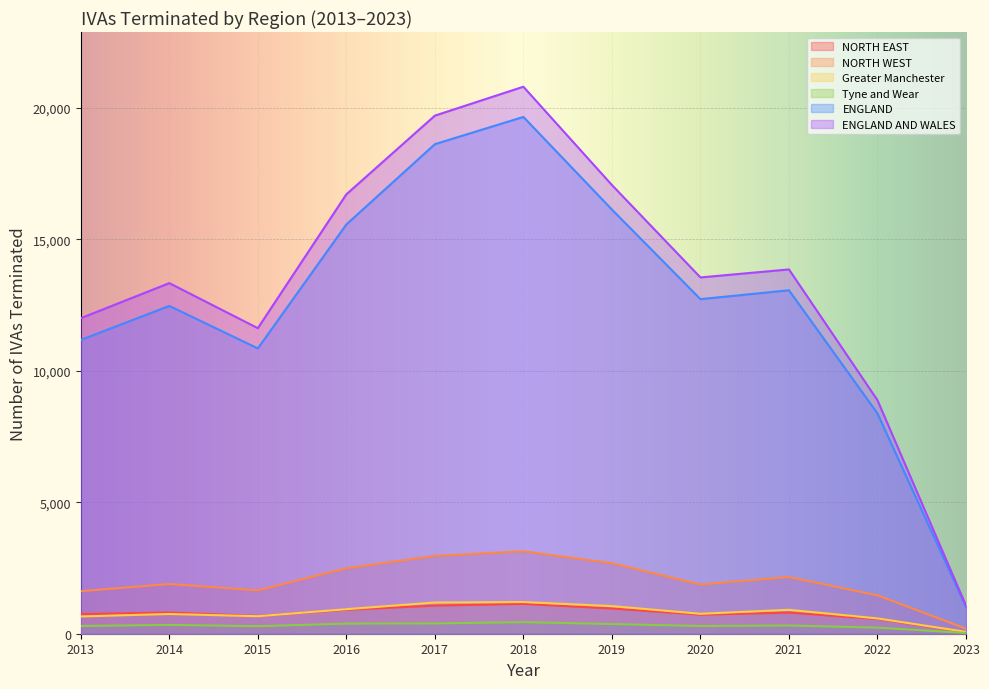

Which series changed the most between 2019 and 2013?

ENGLAND AND WALES